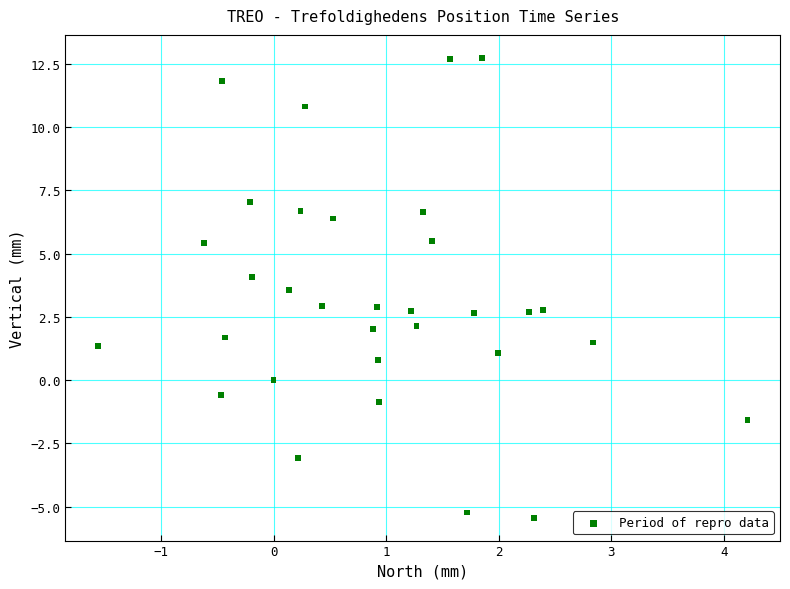

What is the range of Y values (max minus min)?

18.2